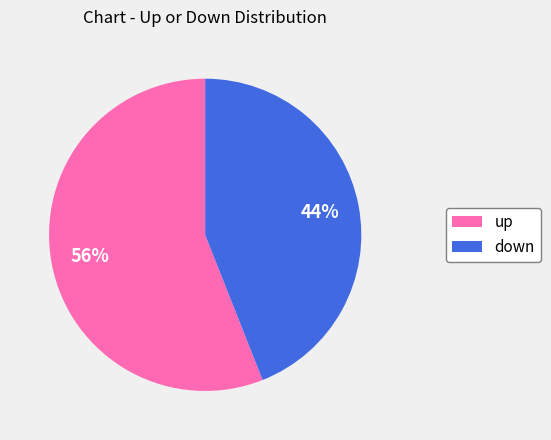

To the nearest percent, what is the difference between the largest and smallest slice percentages?

12%